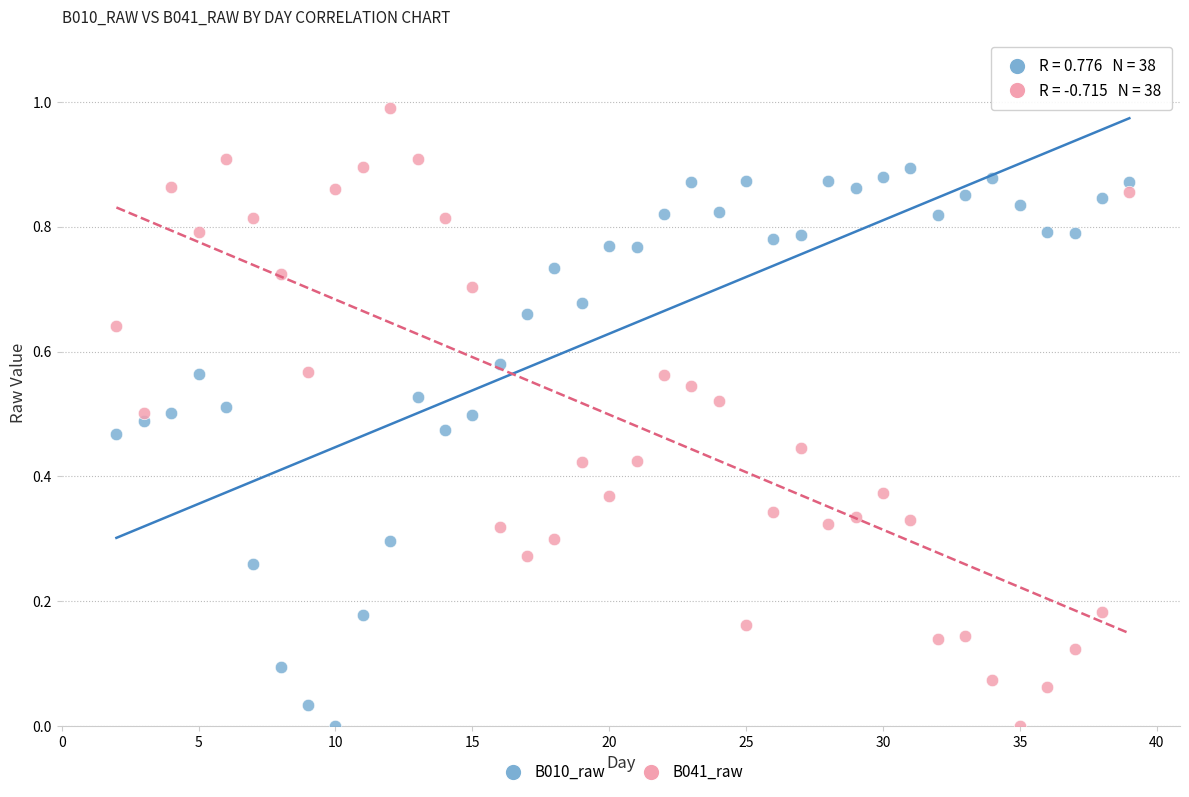

Which series has the largest Y range (max minus min)?

B041_raw